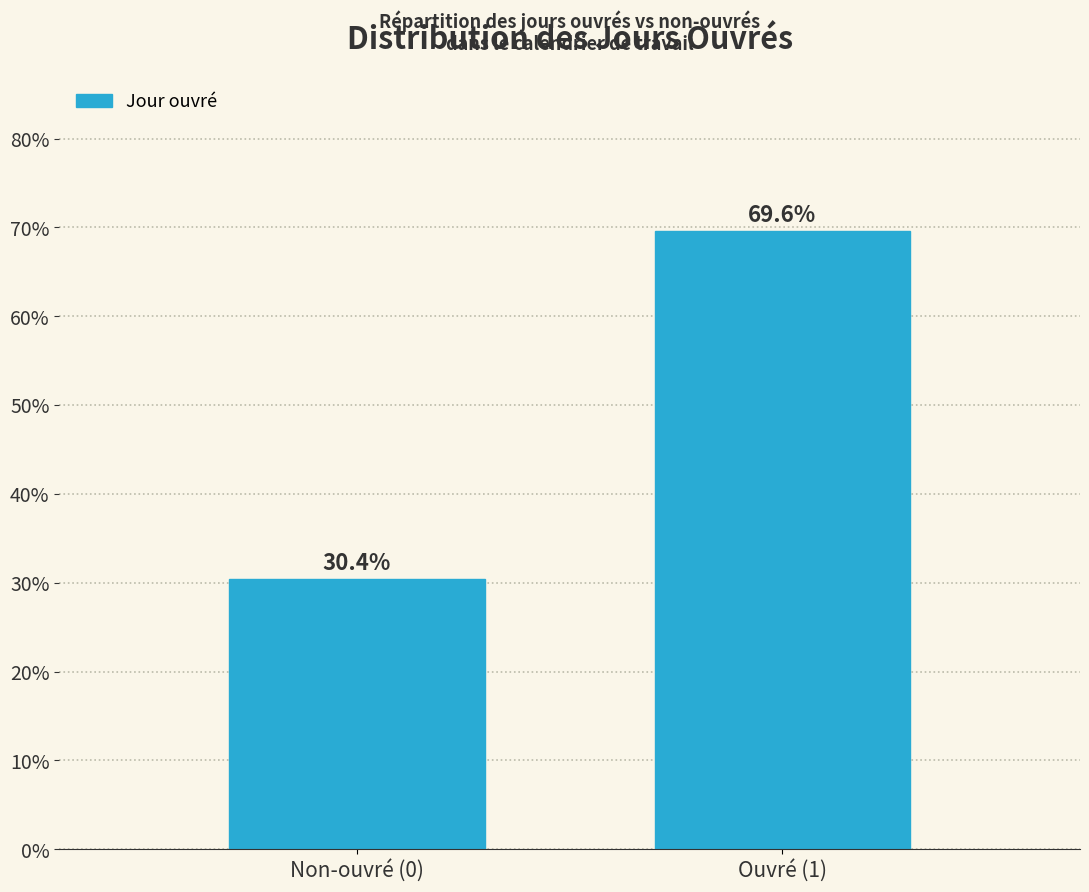

Reading left to right, extract all data points from this chart.

Non-ouvré (0)=30.4	Ouvré (1)=69.6